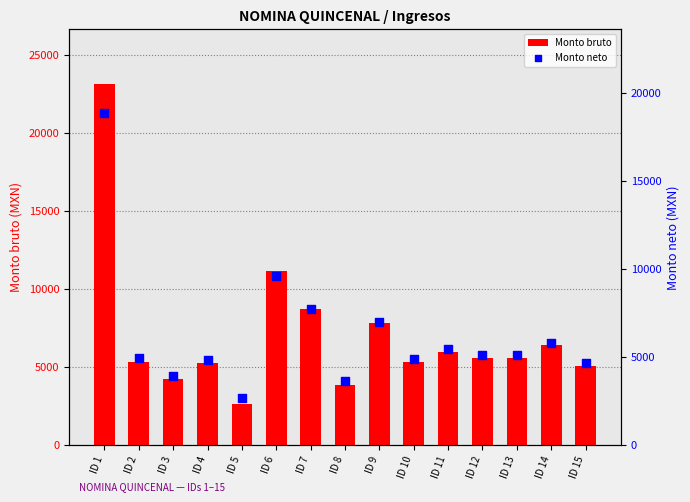

What are all the series names shown in the legend?

Monto bruto, Monto neto